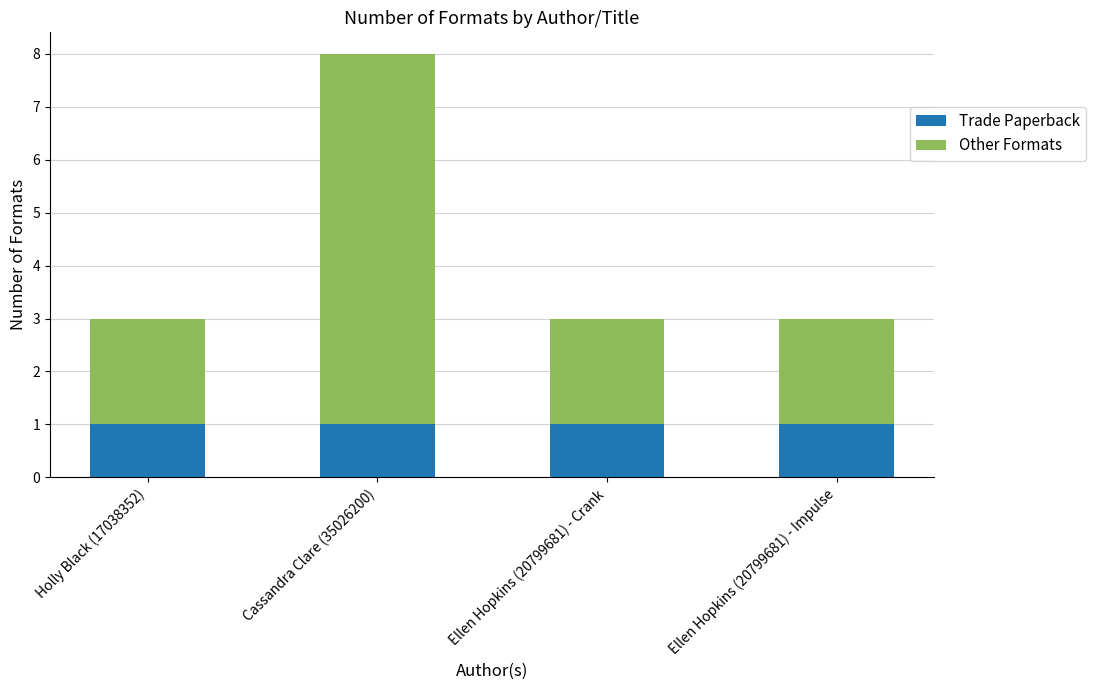

True or false: Trade Paperback has a value of 1 at Cassandra Clare (35026200).

True